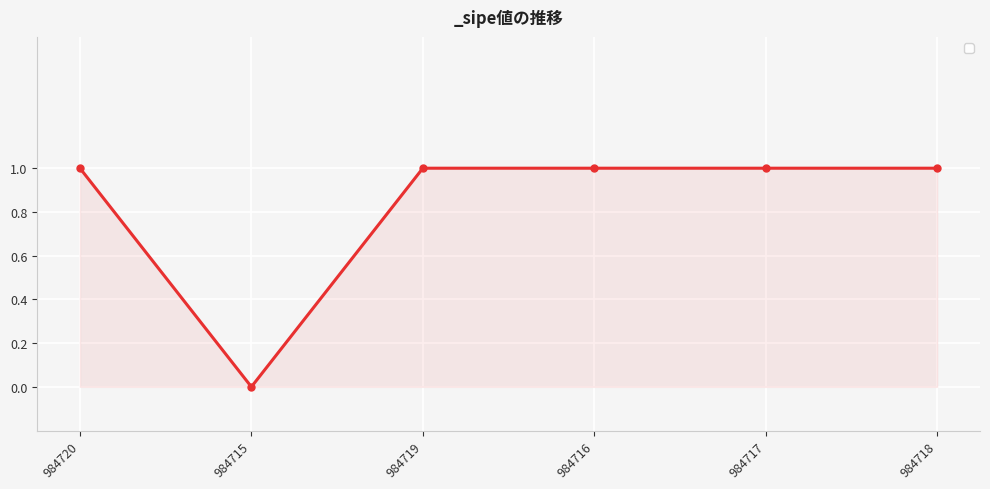

The value at 984720 is 1. True or false?

True